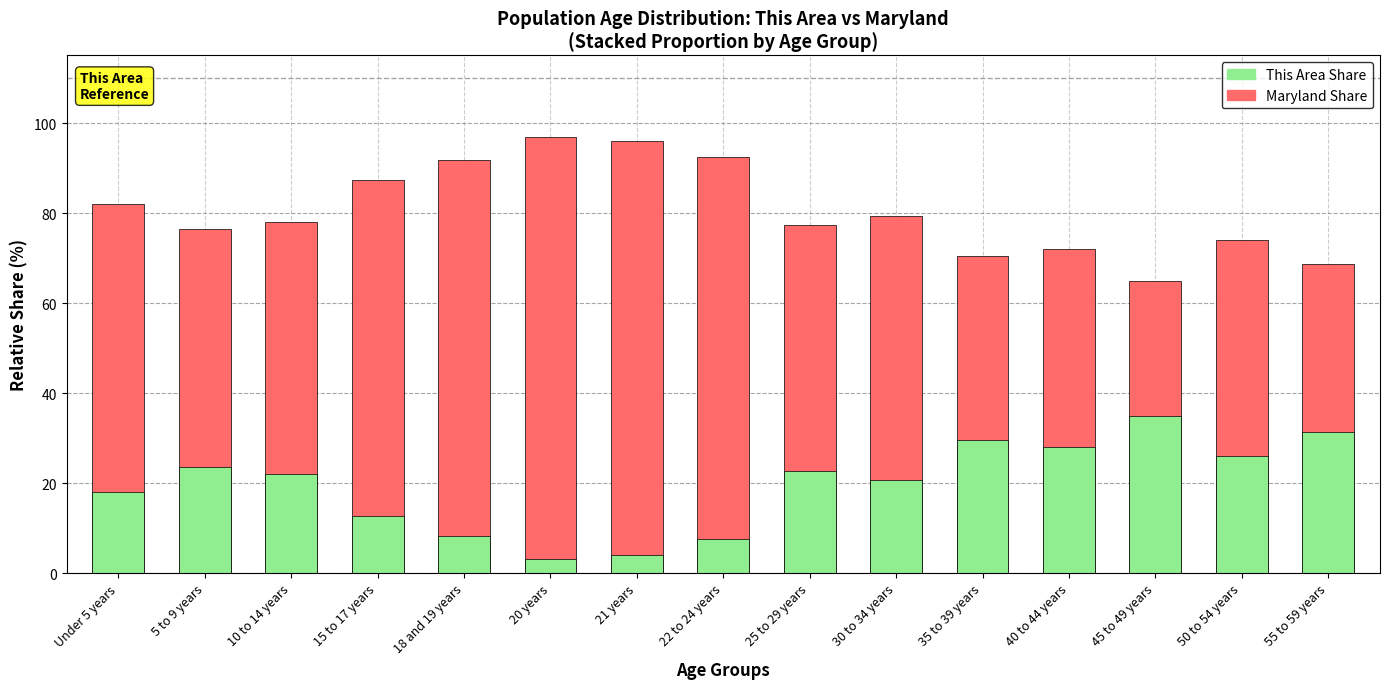

How many distinct data groups are displayed?

2